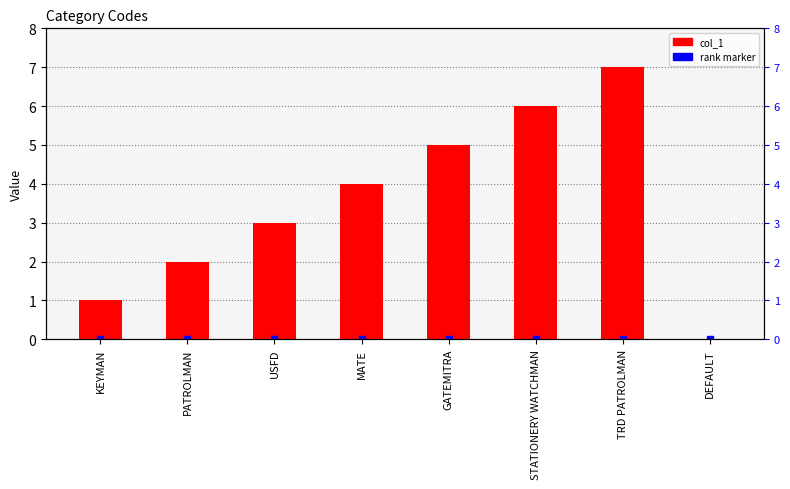

At which label is the value closest to 3?

USFD